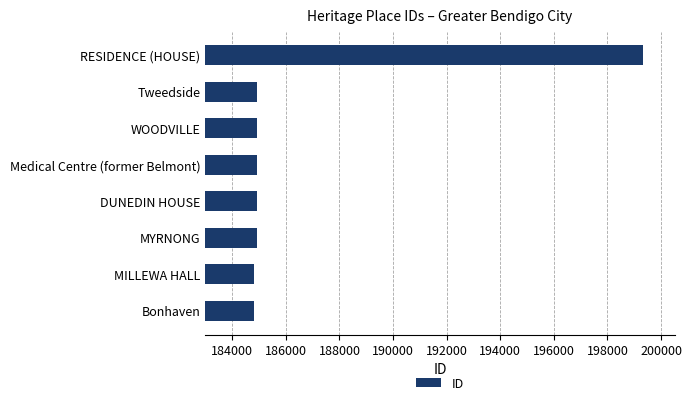

Read the value at WOODVILLE.

184917